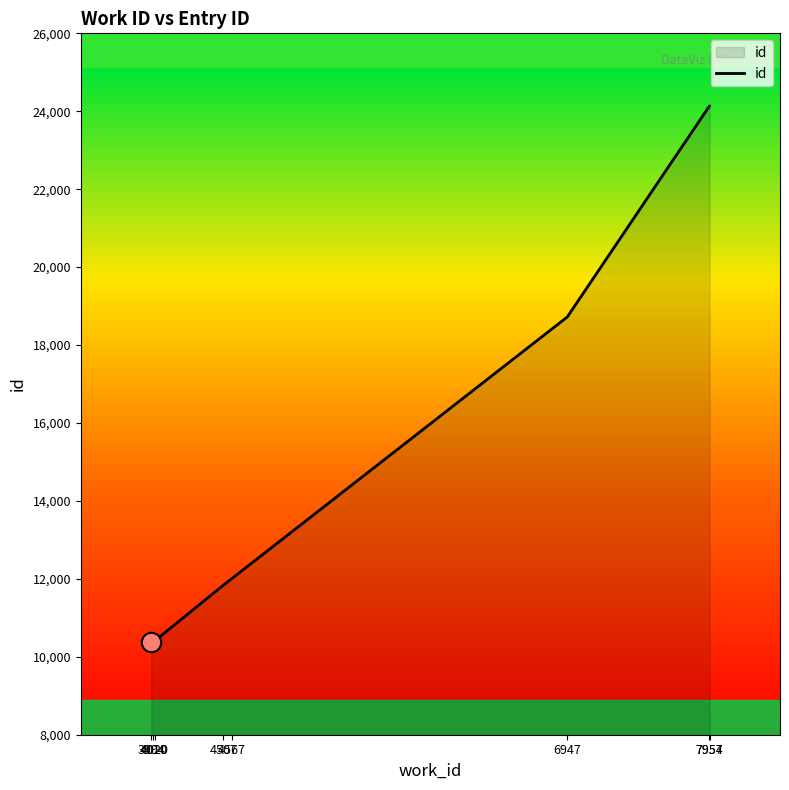

What position from the left is 4567?

5